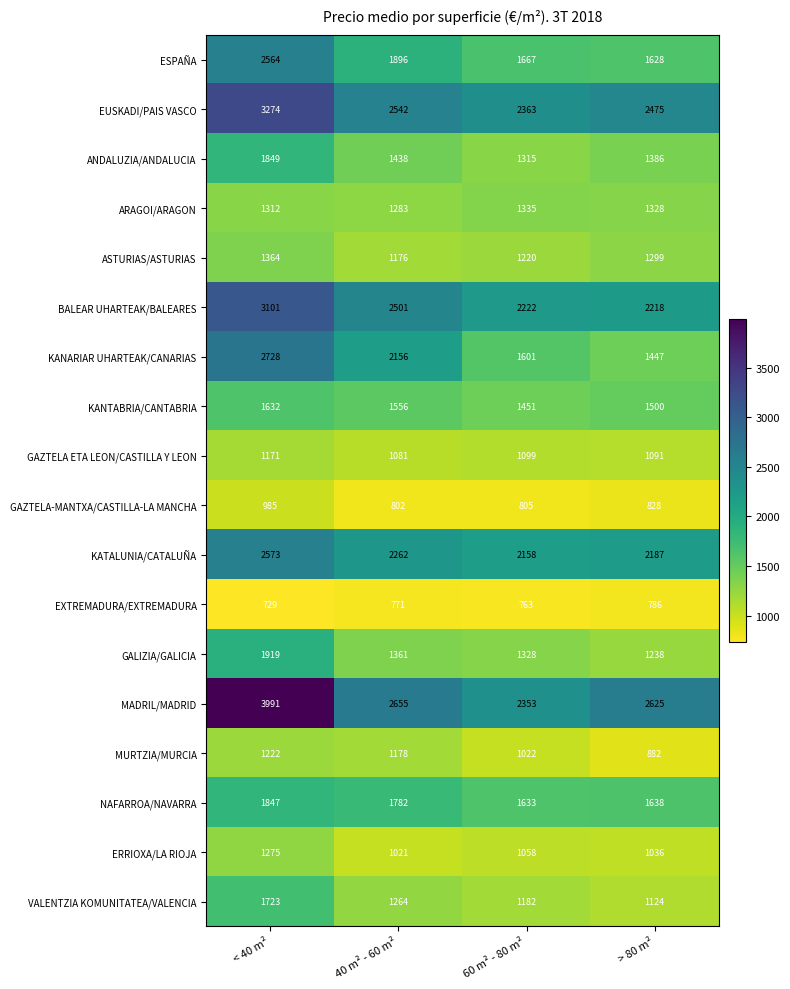

At which label does ANDALUZIA/ANDALUCIA first exceed 1438?

< 40 m²